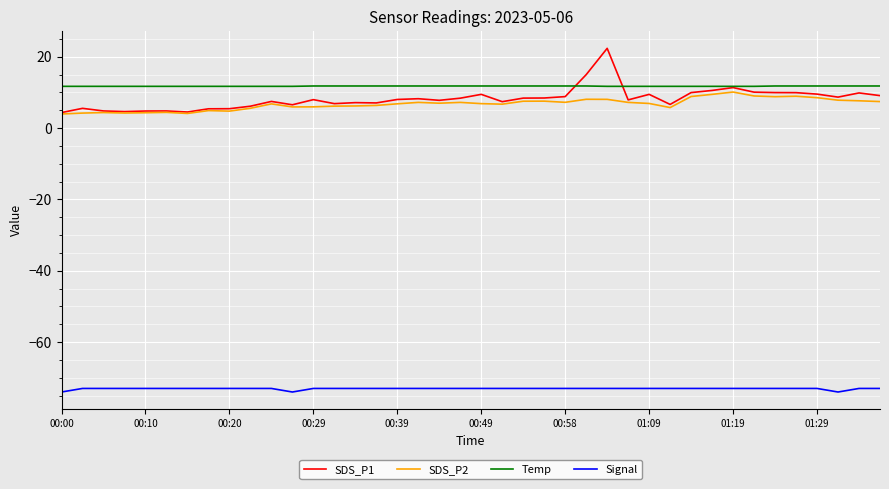

Rank the series by their maximum value, from highest to lowest.

SDS_P1, Temp, SDS_P2, Signal